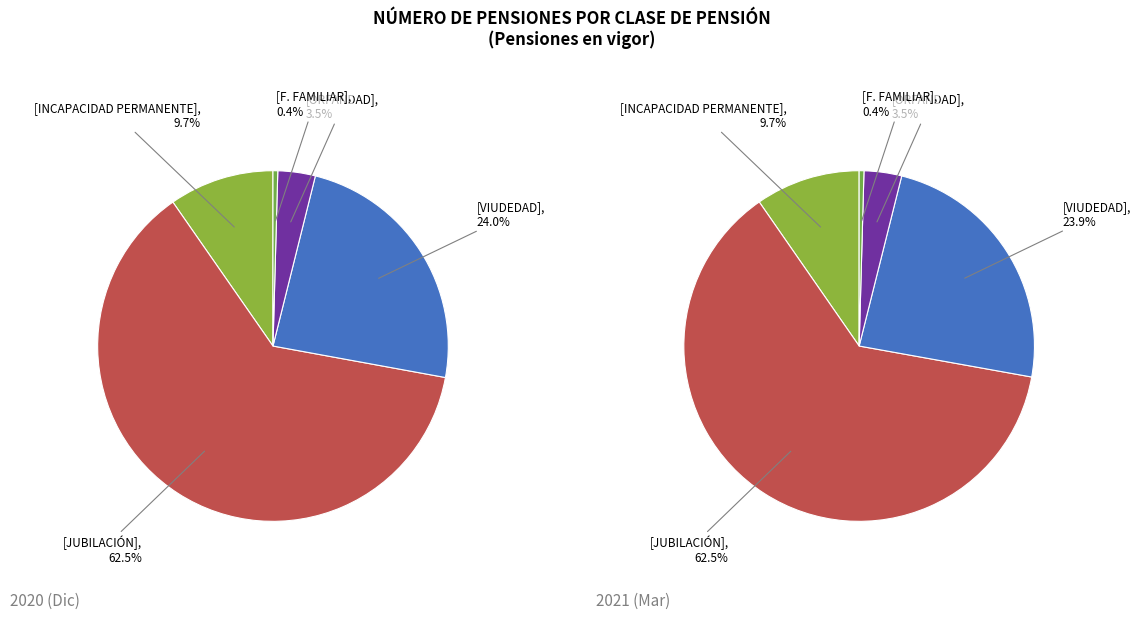

How many segments does this pie chart have?

5